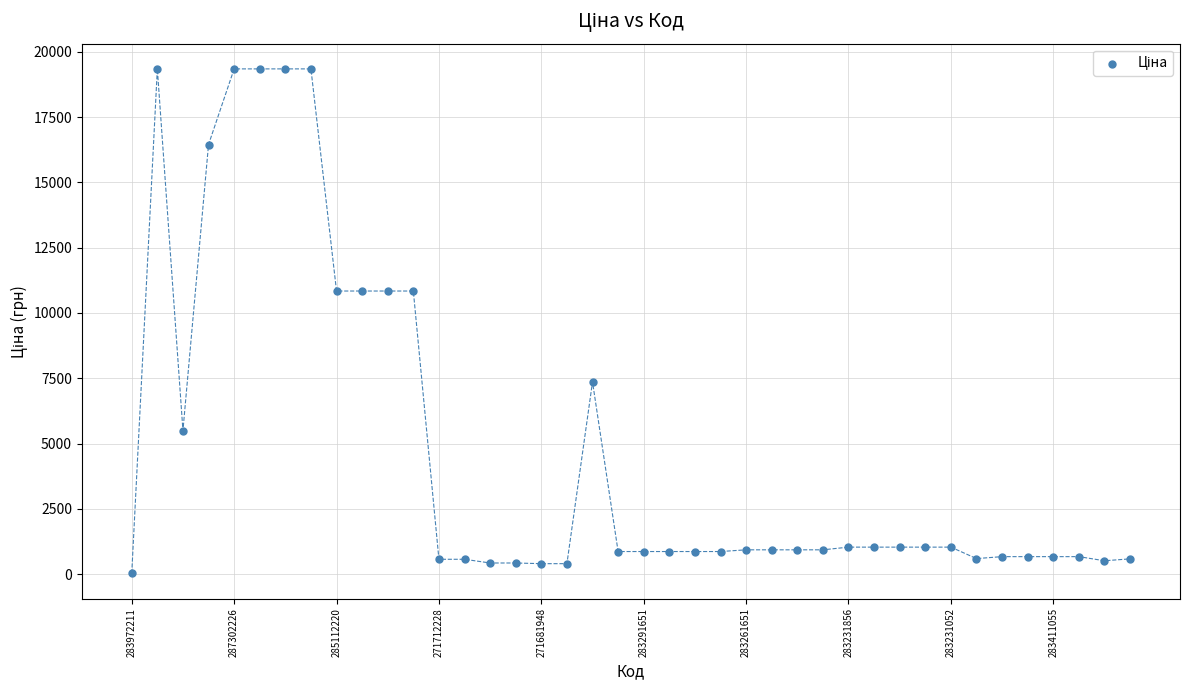

What is the range of Y values (max minus min)?

19311.0